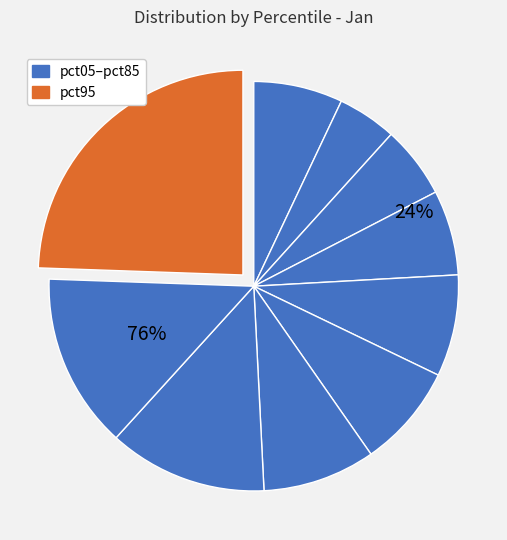

To the nearest percent, what percentage of the pie is pct25?

6%